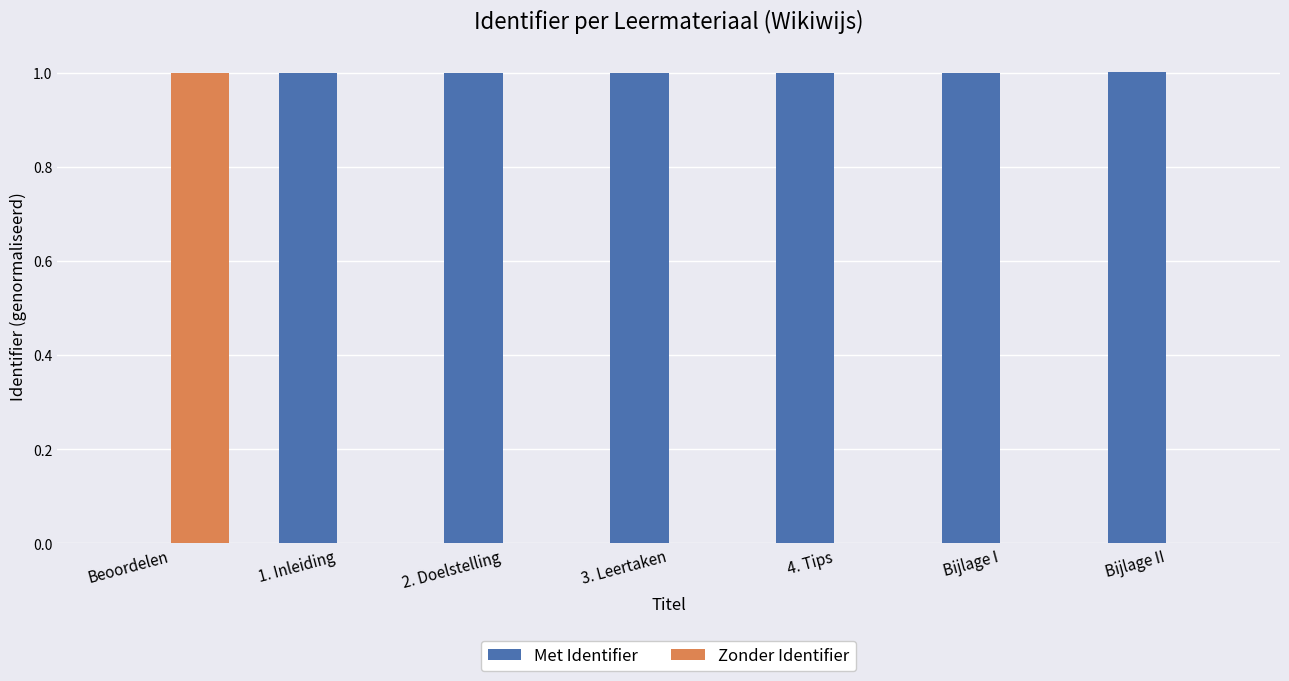

What is the sum of the Met Identifier values at Beoordelen and 2. Doelstelling?

1.0